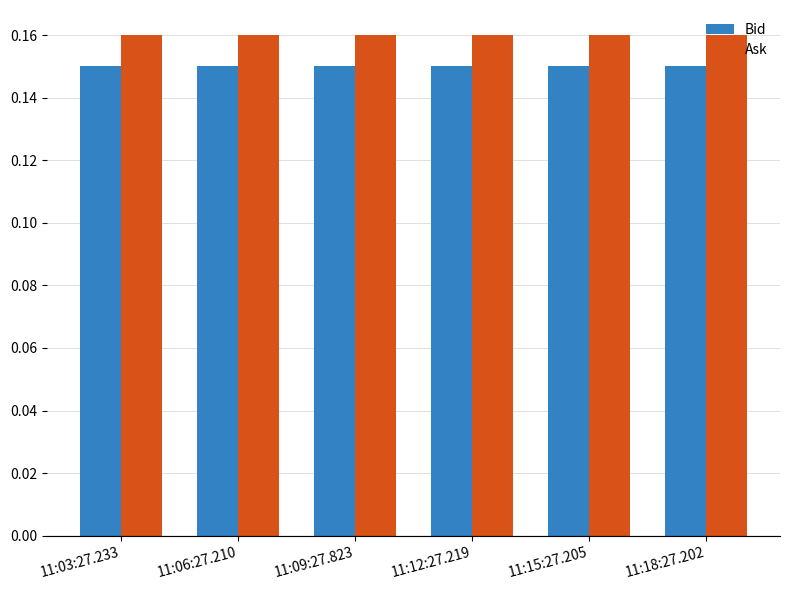

What is the sum of all Ask values?

1.0